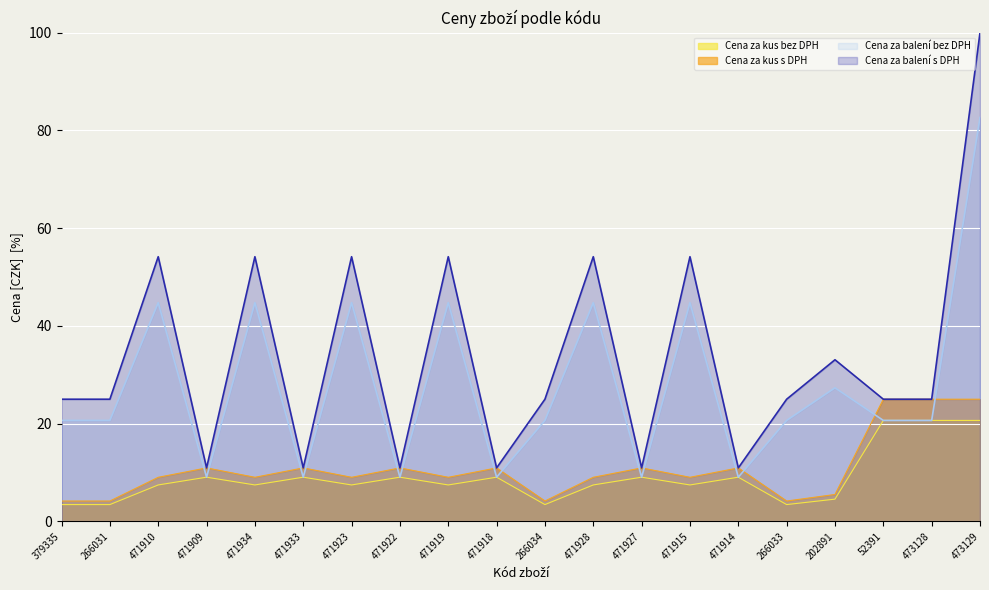

What is the average value of the Cena za balení s DPH series?

33.7